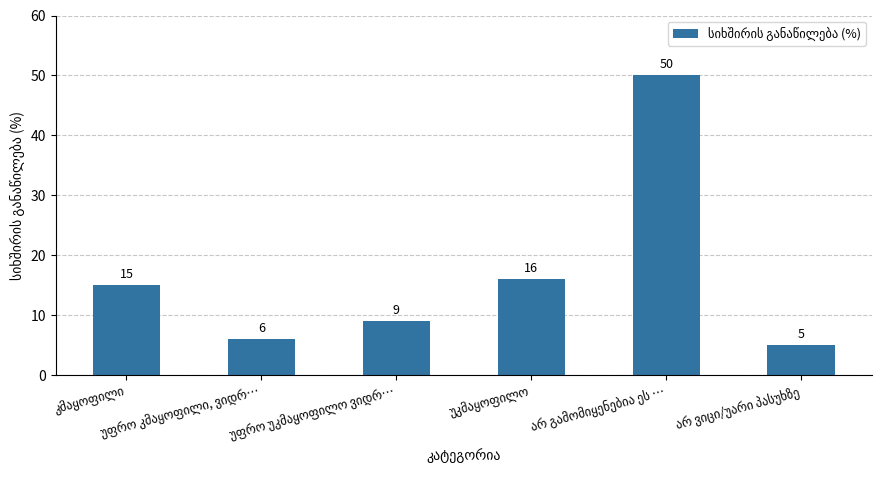

What is the value of the 1st bar from the left?

15